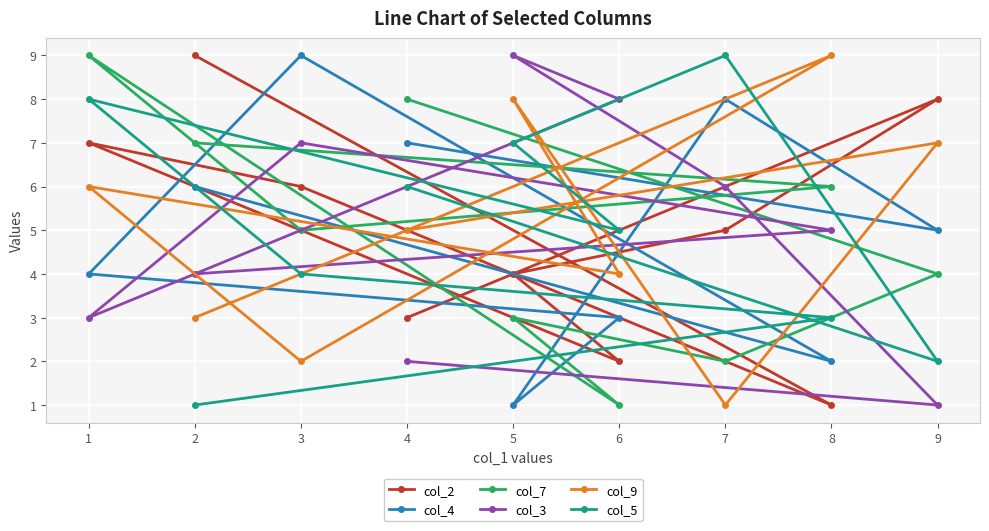

Is the value of col_3 at 2 greater than the value of col_2 at 9?

No